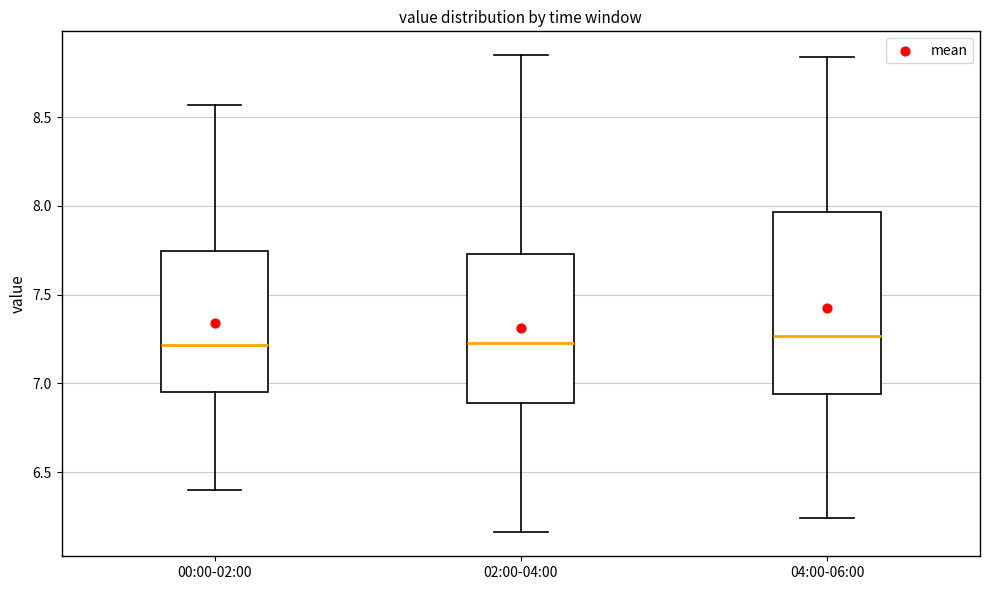

Comparing the boxes themselves (not the whiskers), which one is the tallest?

04:00-06:00